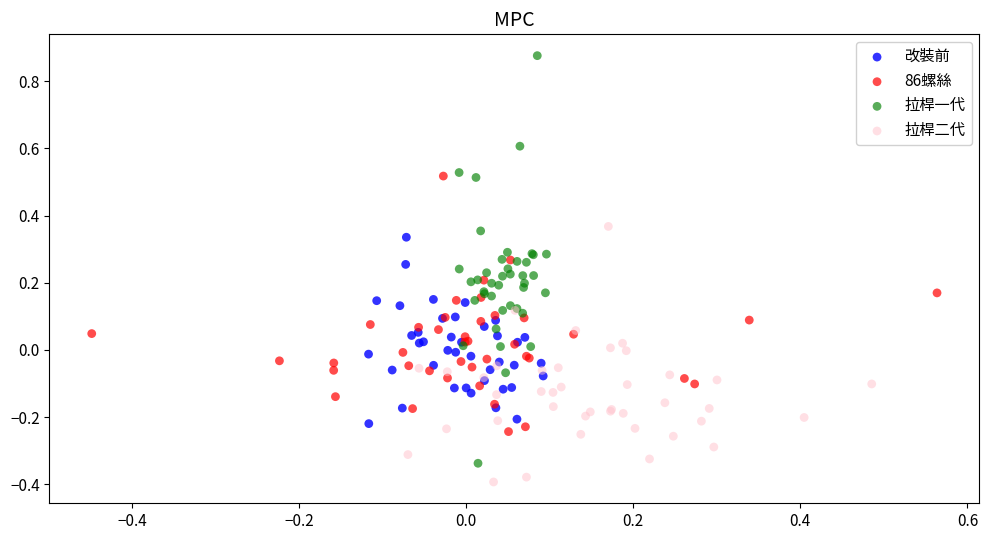

Which series has the largest Y range (max minus min)?

拉桿一代